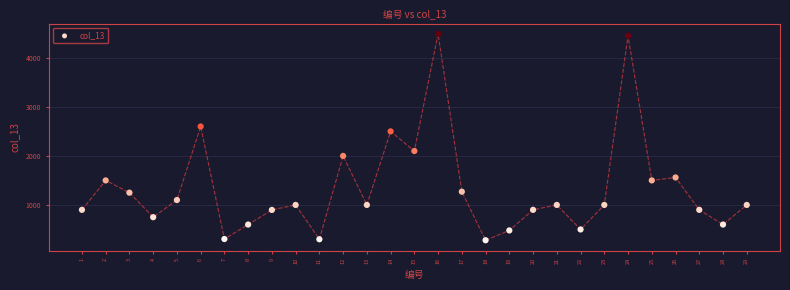

What is the range of Y values (max minus min)?

4208